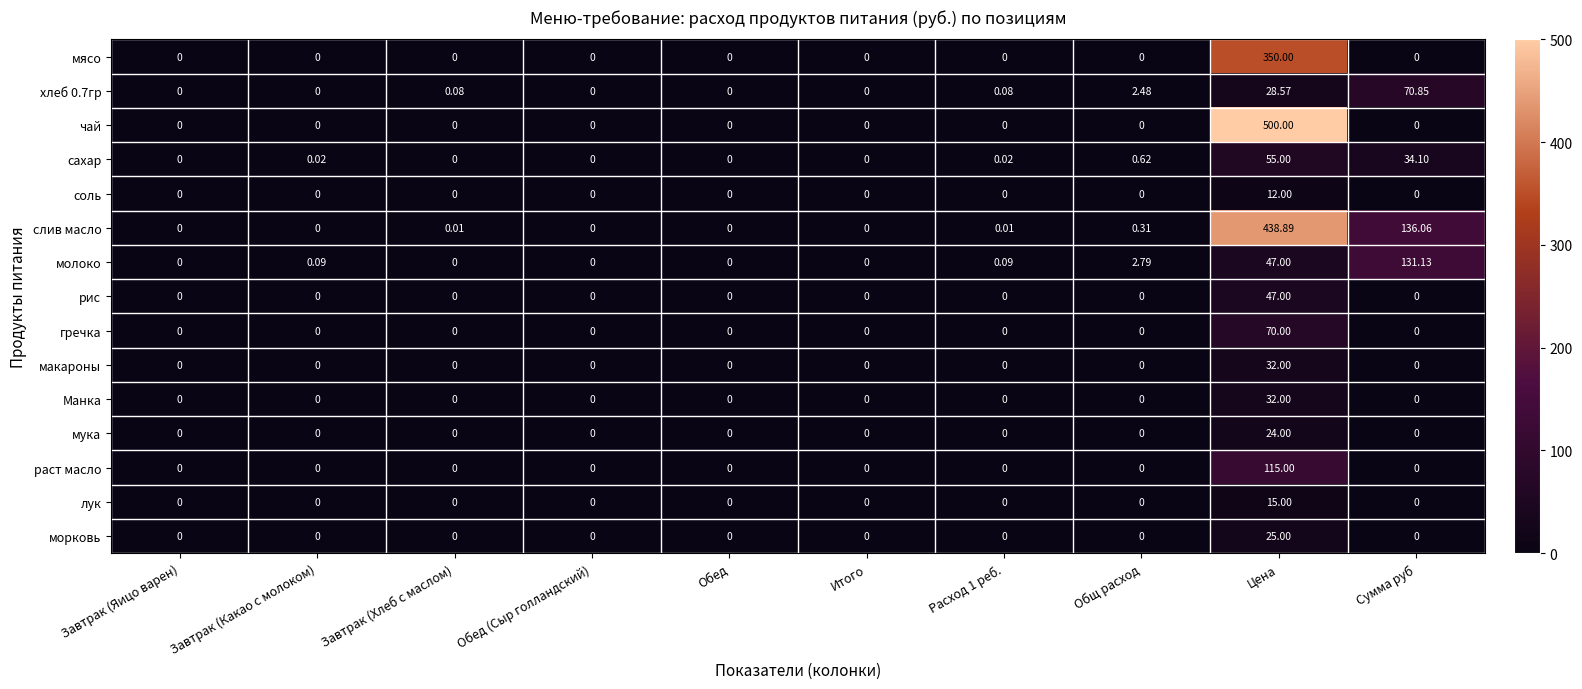

At which category is the sum across all series the highest?

Цена